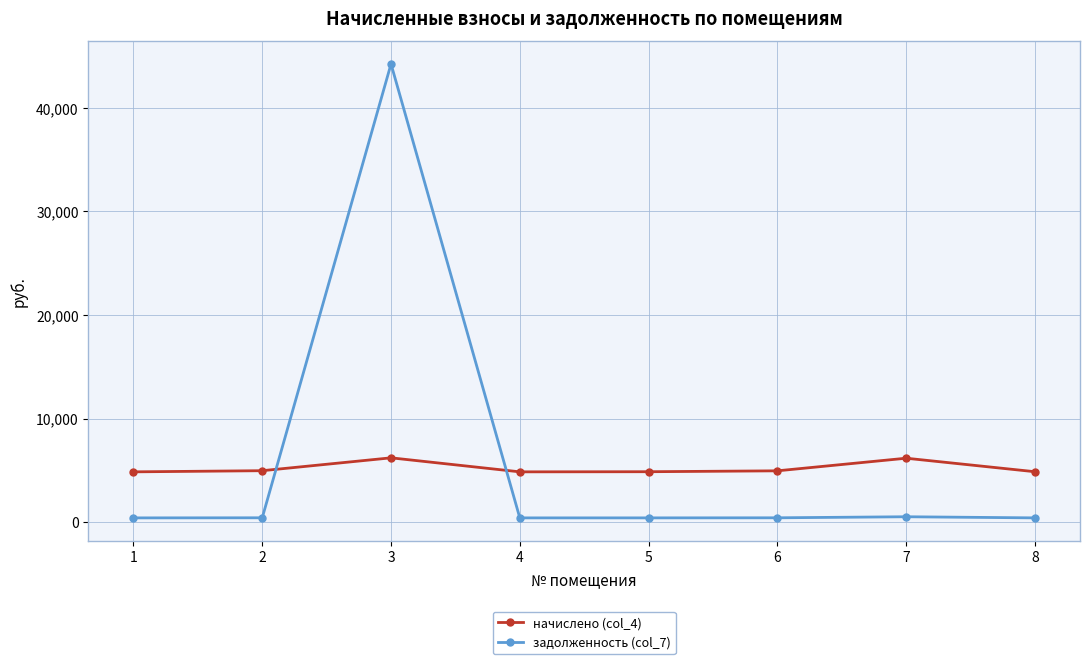

How many lines are shown in the chart?

2